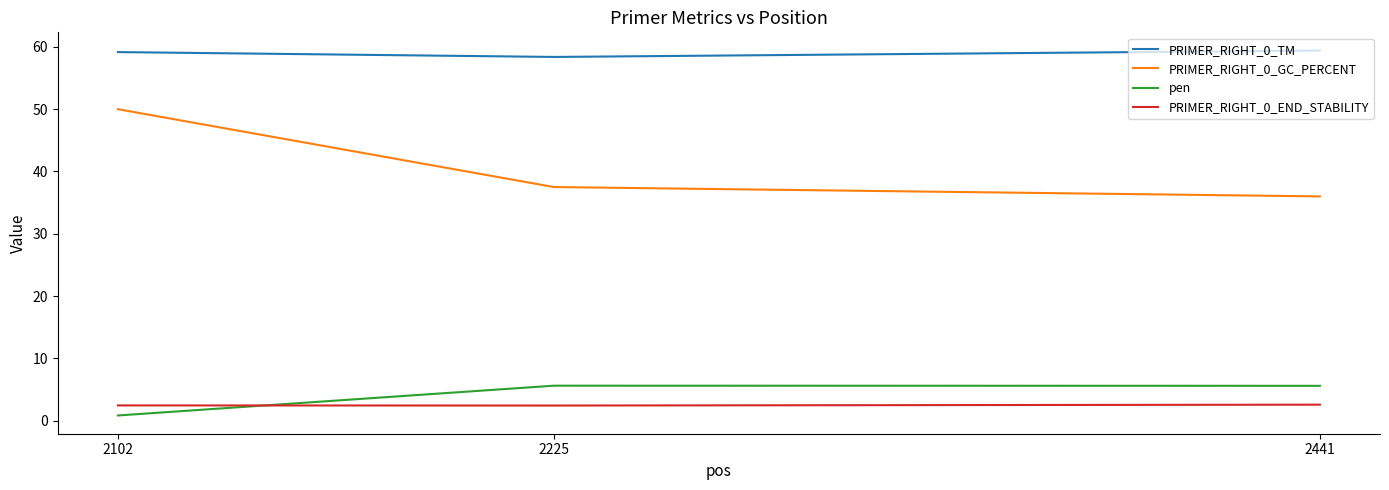

The value of pen at 2102 is 0.8. True or false?

True